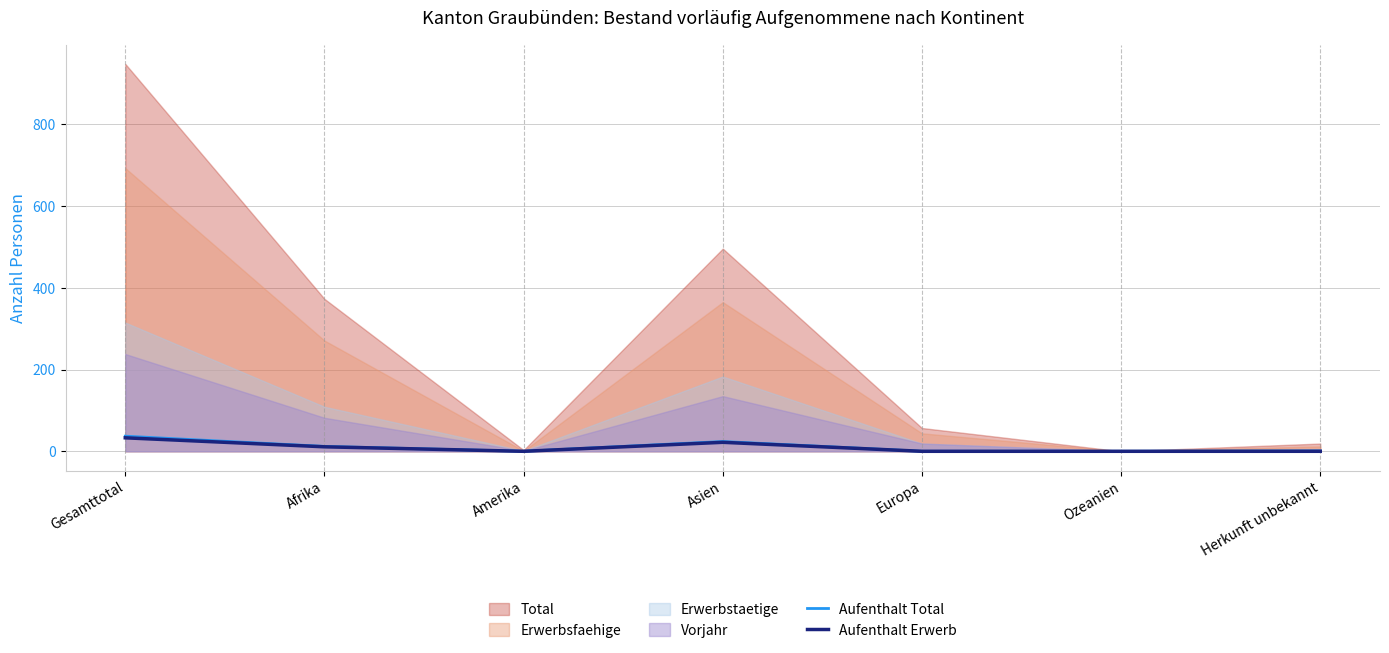

Is it true that Aufenthalt Erwerb equals 22 at Asien?

True